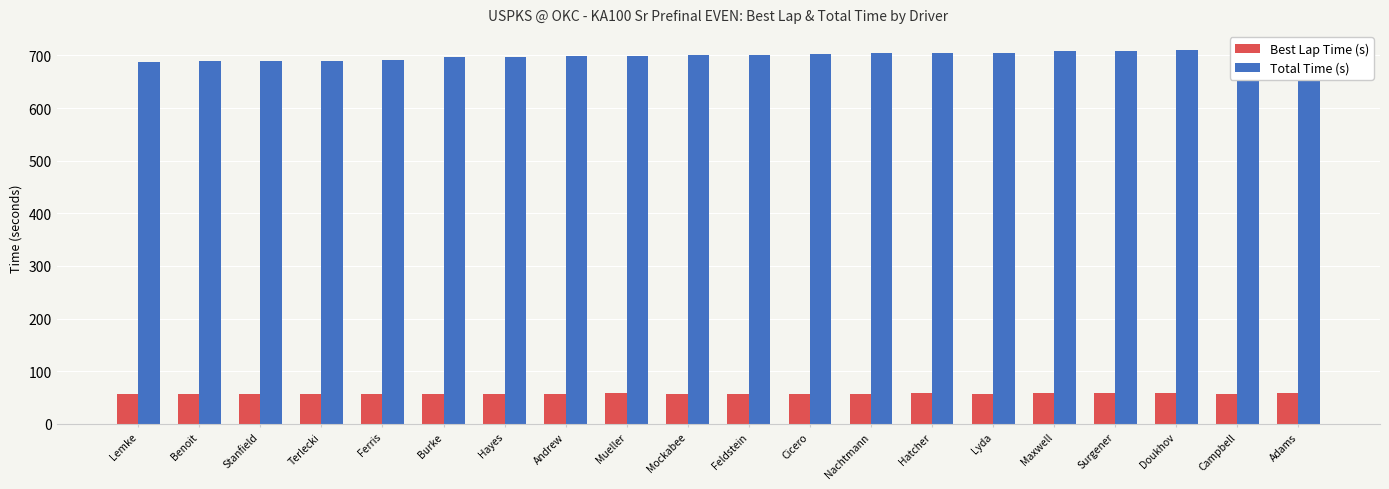

What is the minimum value shown in the chart?

56.9